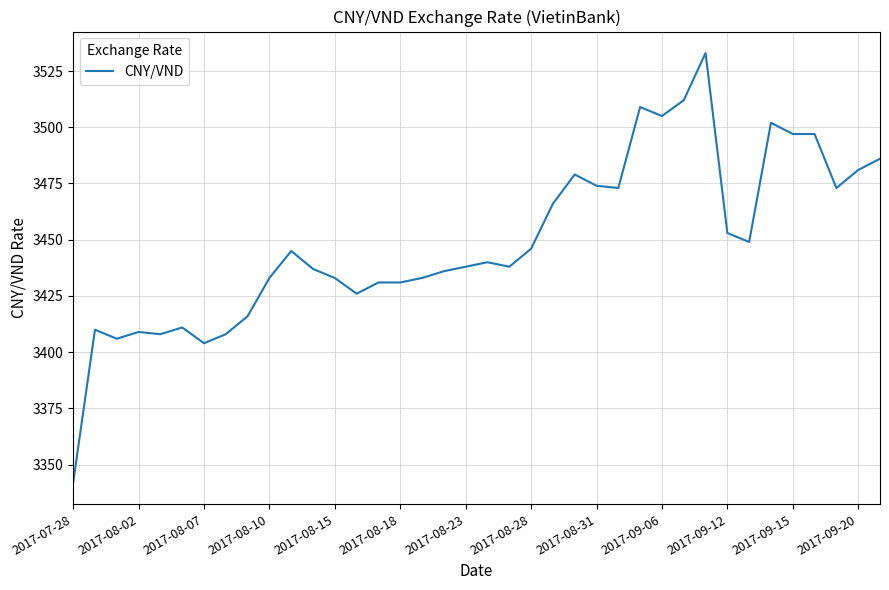

What is the difference between the maximum and minimum values?

191